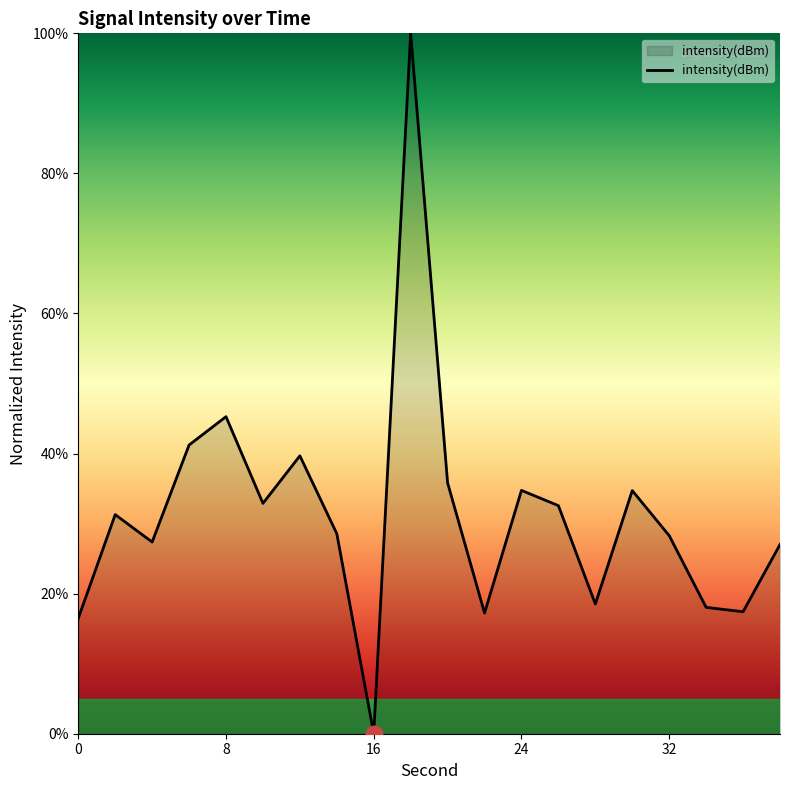

What is the sum of all values?

627.1